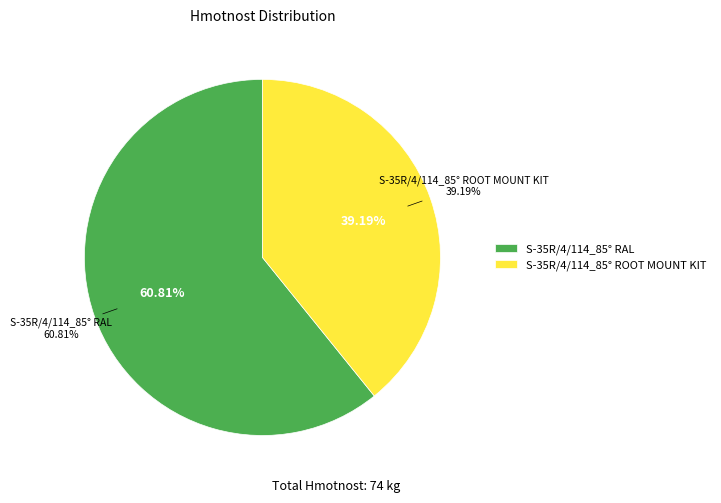

How many slices are in this pie chart?

2